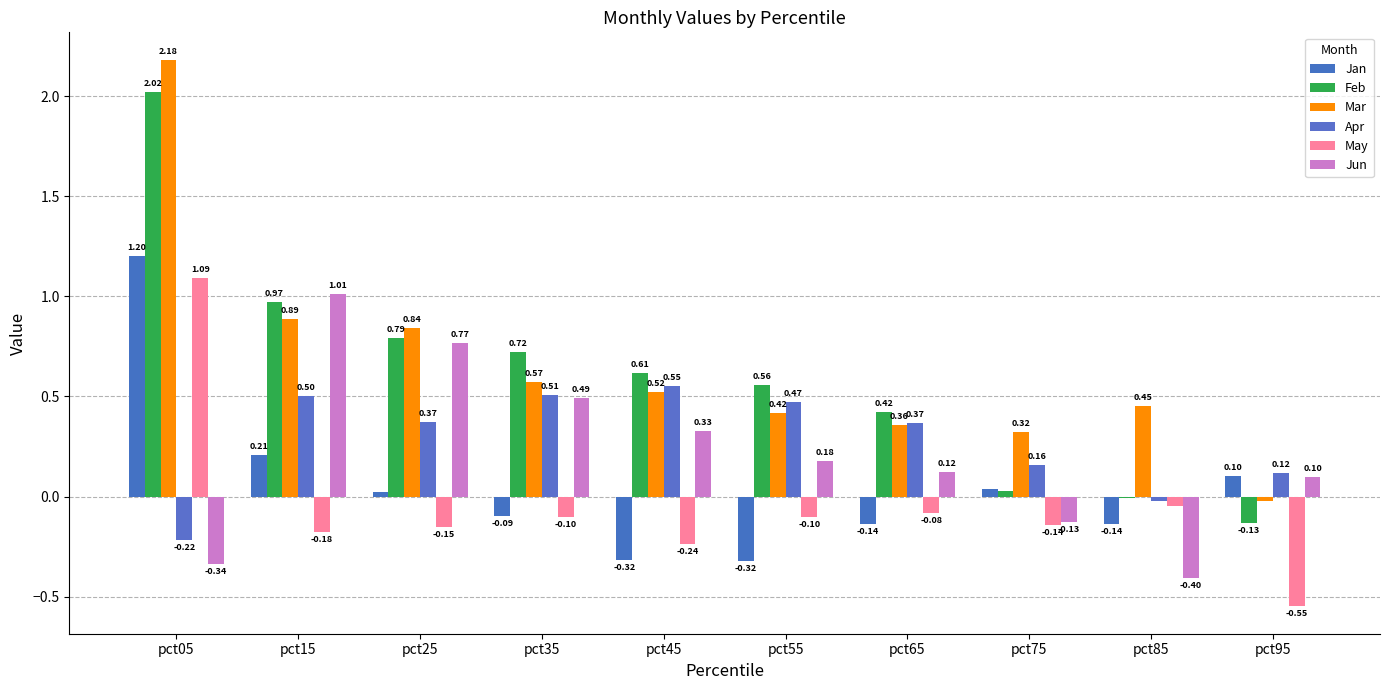

Does the chart contain stacked bars?

No